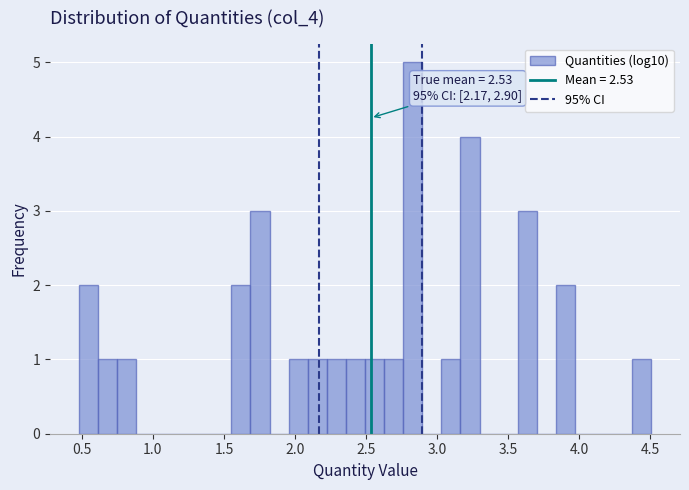

Read against the x-axis, roughly where is the centre of the tallest bar?

2.85